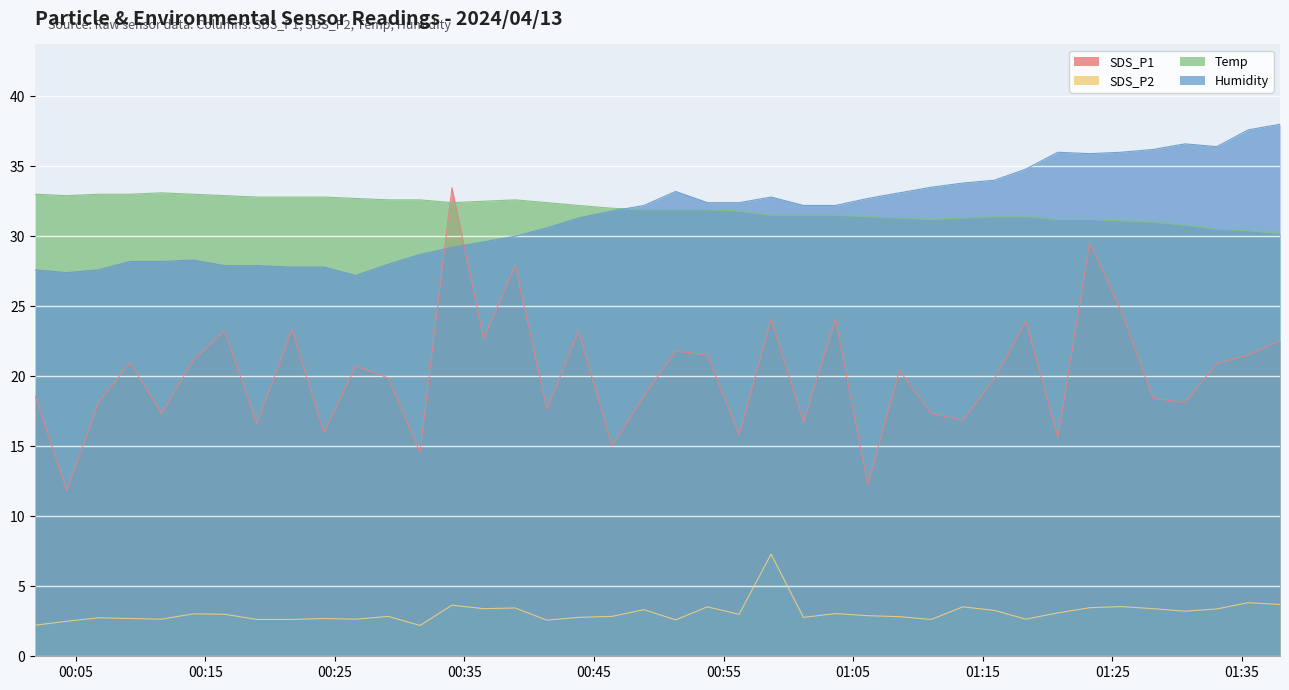

Does the chart display data point markers on the line(s)?

No